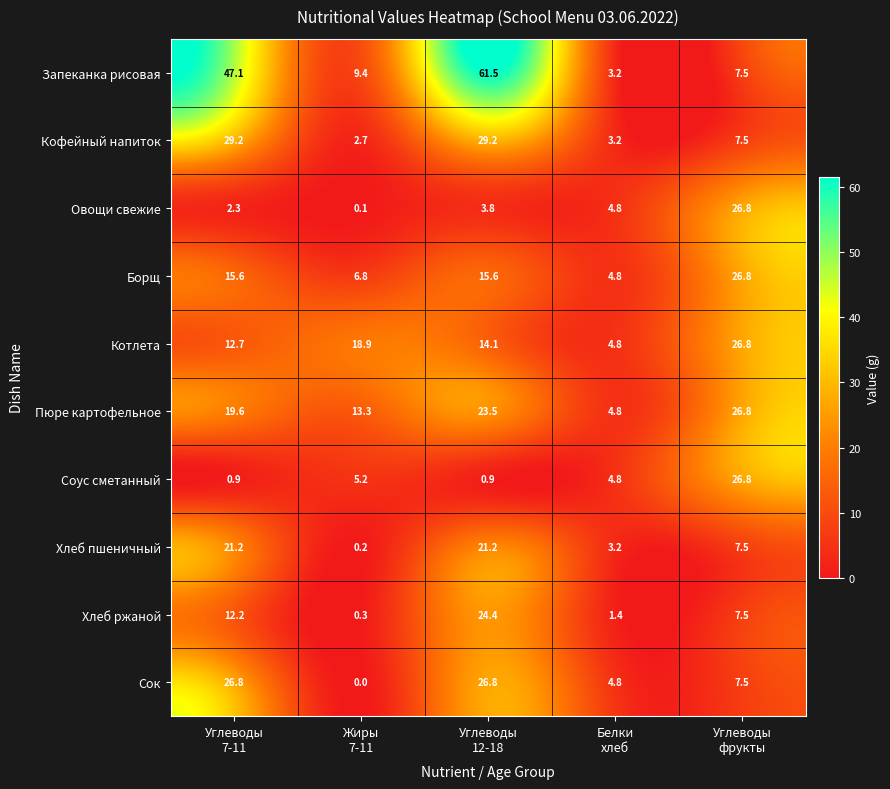

Which series has the largest range (max minus min)?

Запеканка рисовая